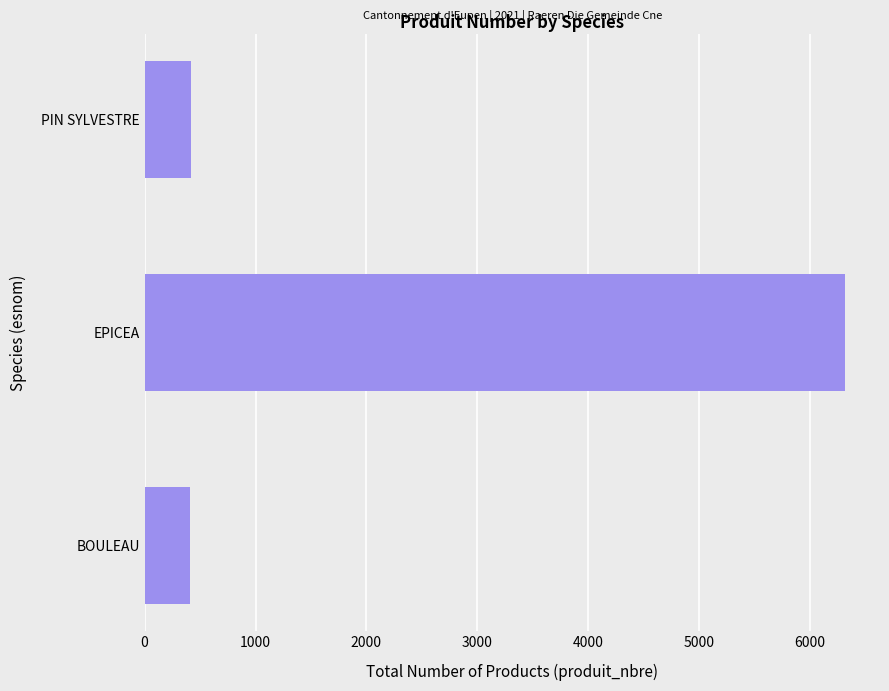

Does the chart contain any negative values?

No